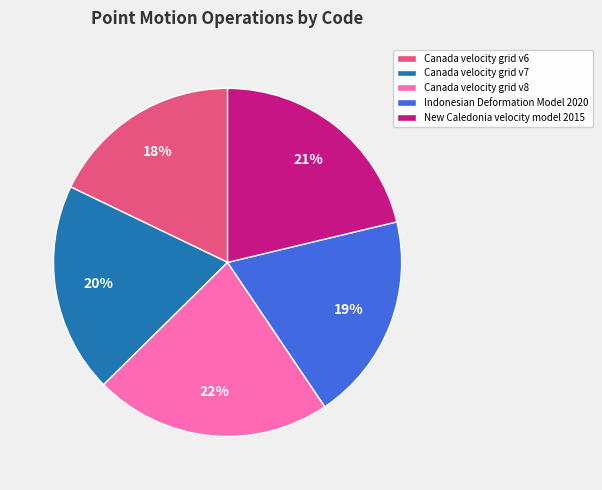

What percentage is the New Caledonia velocity model 2015 slice, to the nearest percent?

21%